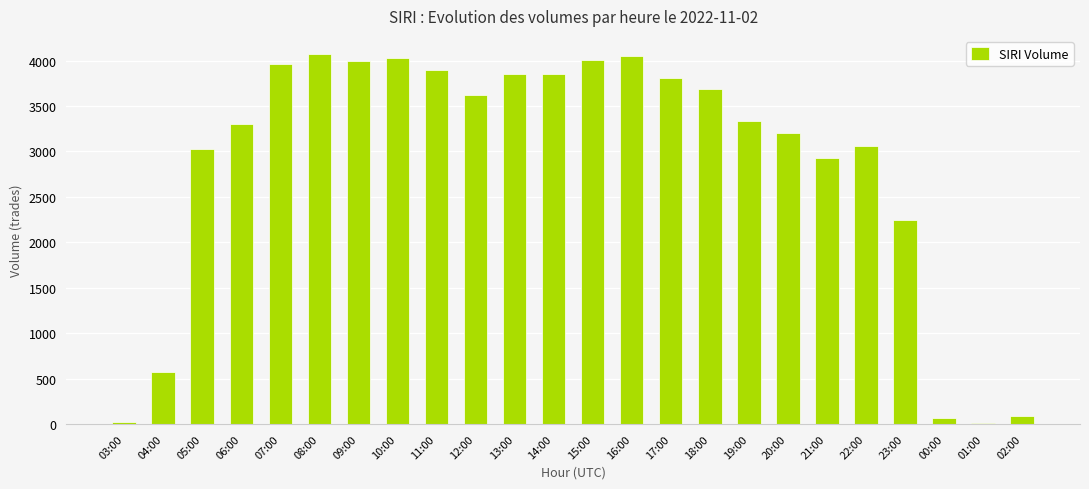

Between 20:00 and 13:00, which is larger?

13:00